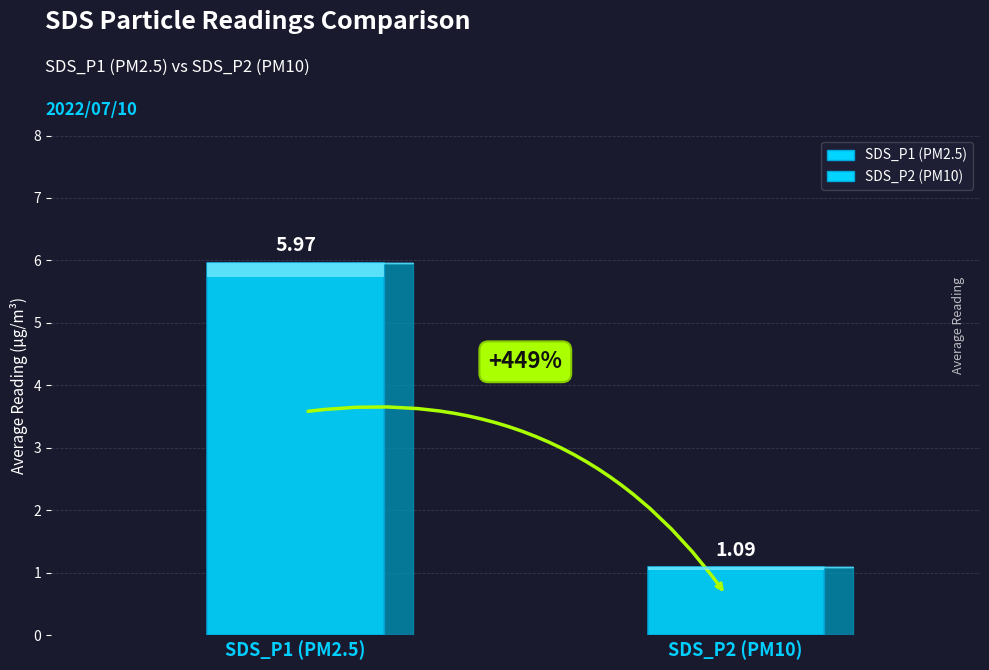

Rank the series at 00:26 from lowest to highest value.

SDS_P2, SDS_P1